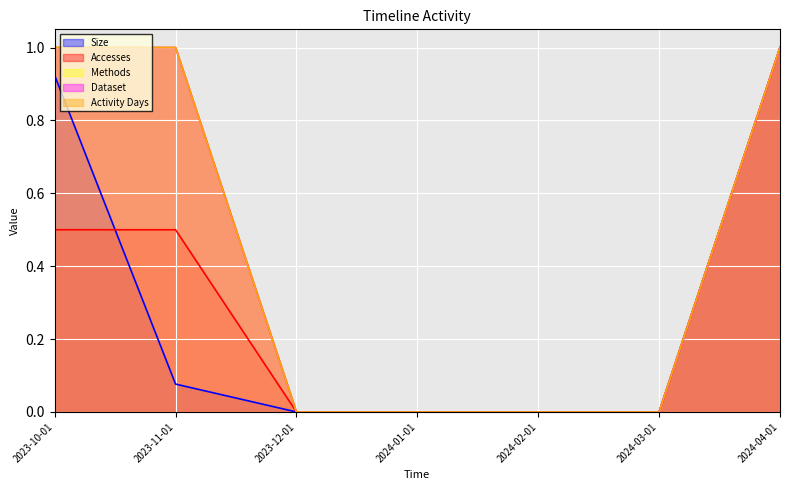

How many times do Size and Accesses cross each other?

1